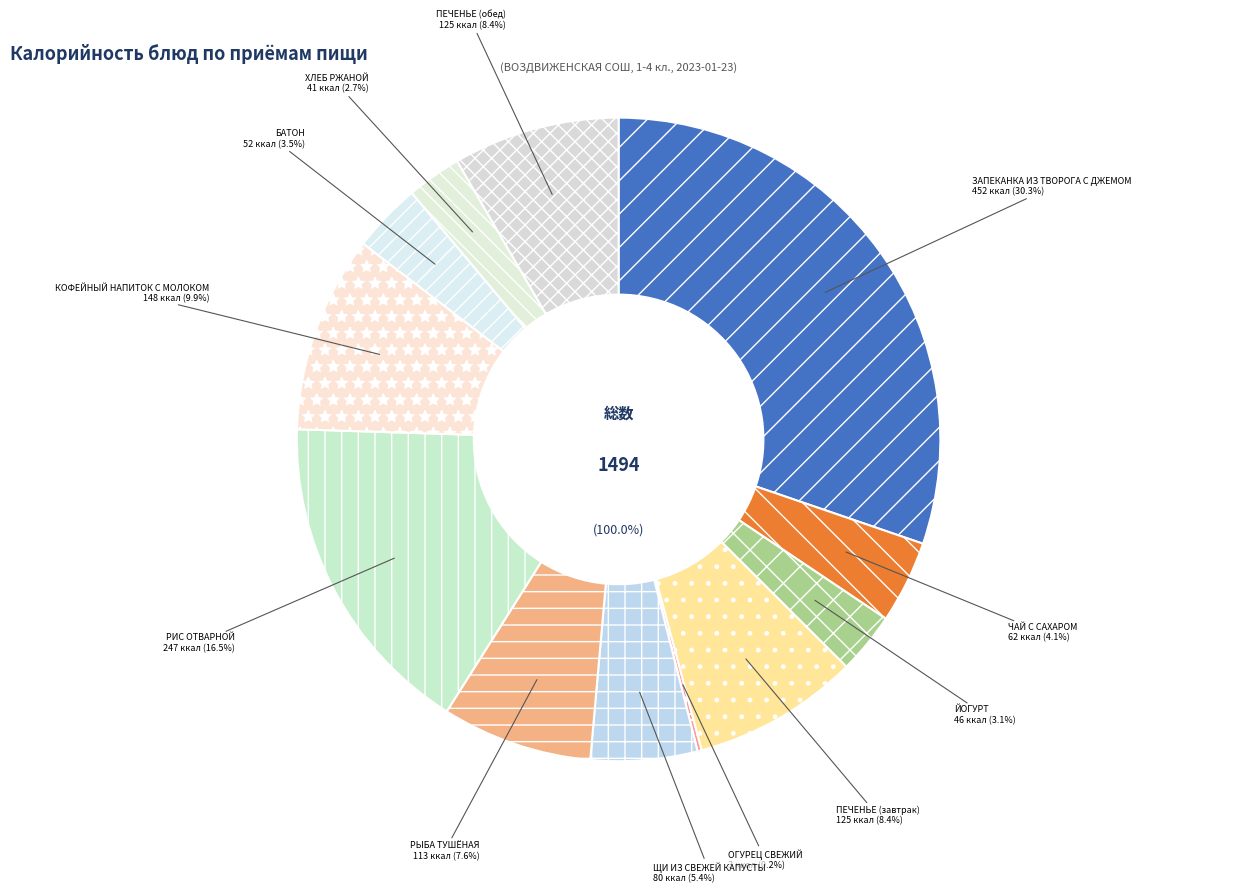

Is the sum of КОФЕЙНЫЙ НАПИТОК С МОЛОКОМ and ХЛЕБ РЖАНОЙ greater than half?

No